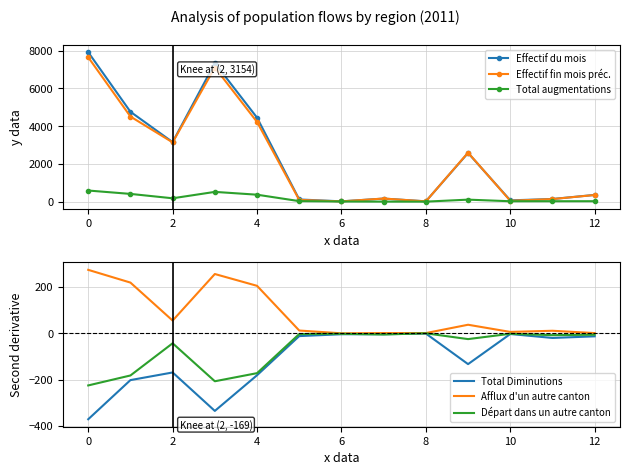

Which series has the largest total across all categories?

Effectif du mois